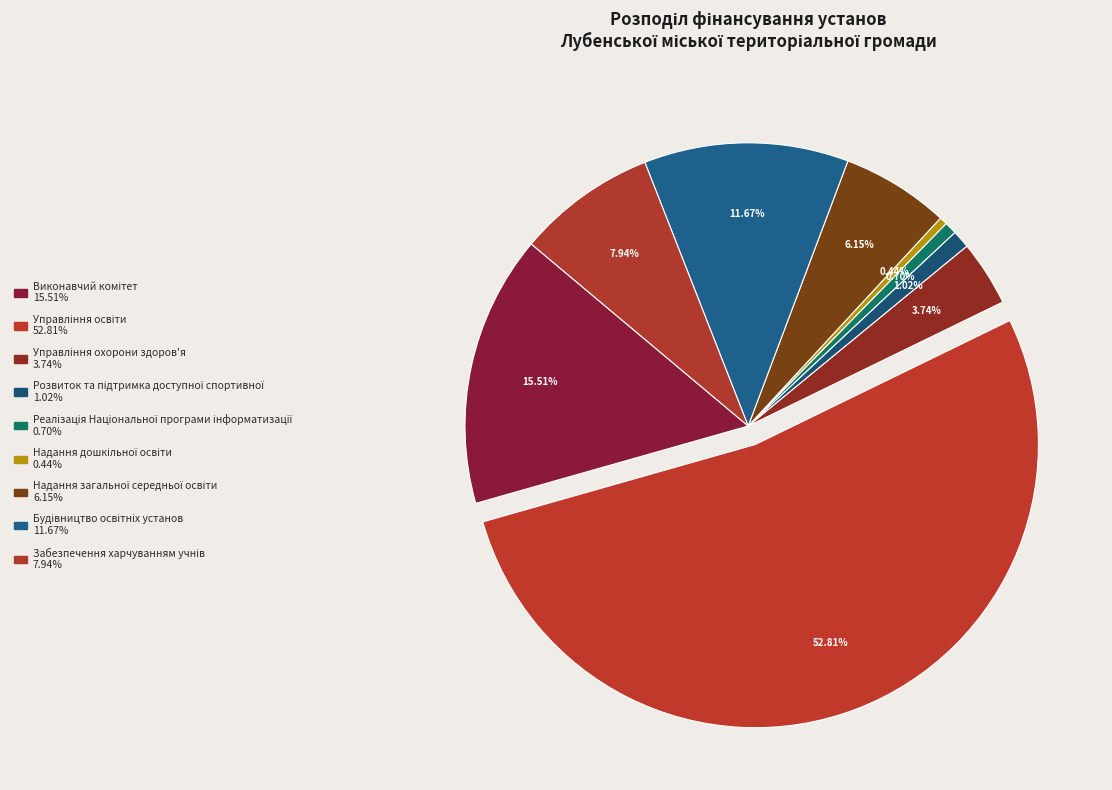

Count the number of slices in the pie.

9